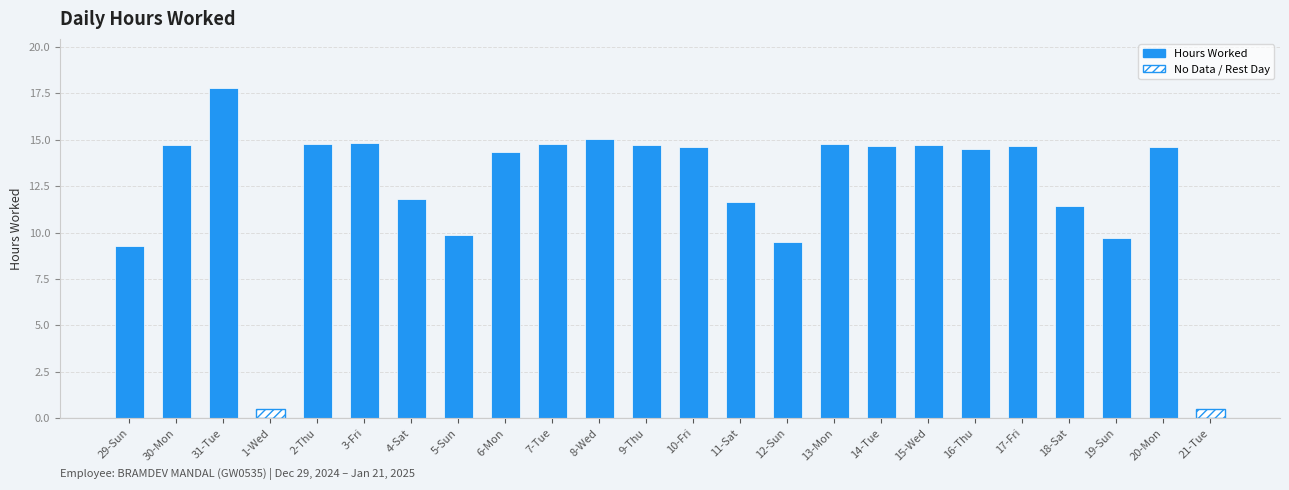

True or false: the data shows 7.1 at 9-Thu.

False